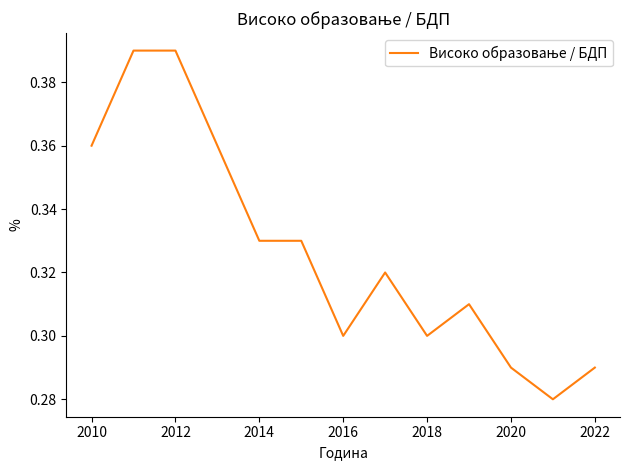

The value at 2016 is 0.3. True or false?

True